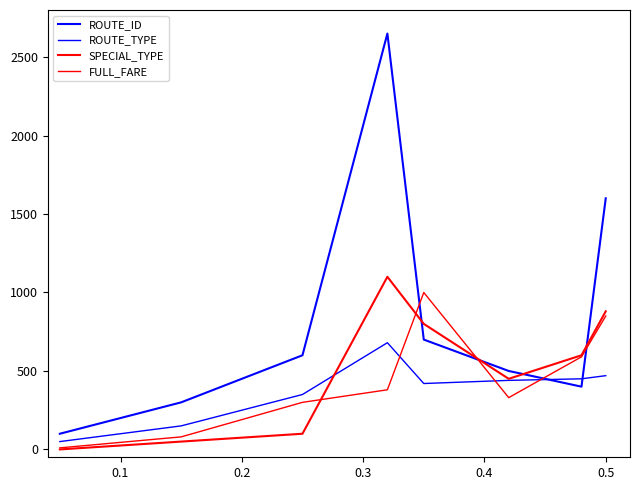

Is this an area chart (filled region under the line)?

No